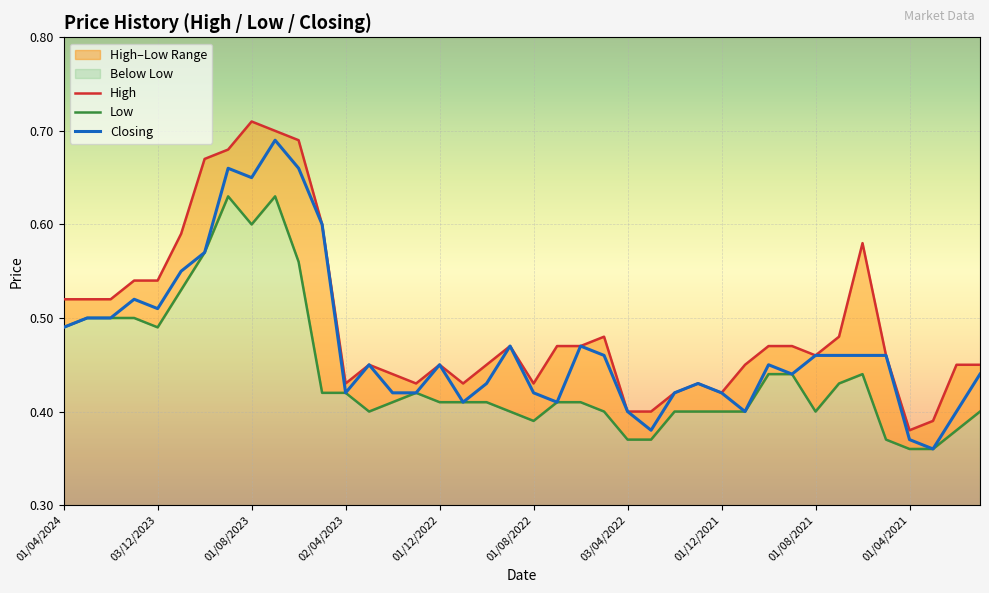

Which series changed the most between 01/12/2021 and 14?

High